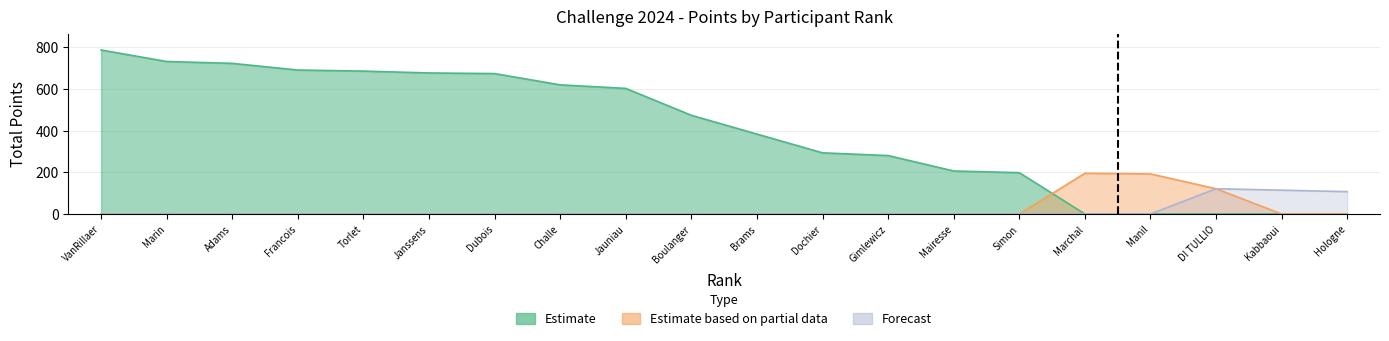

What is the label of the 13th point from the left?

Gimlewicz